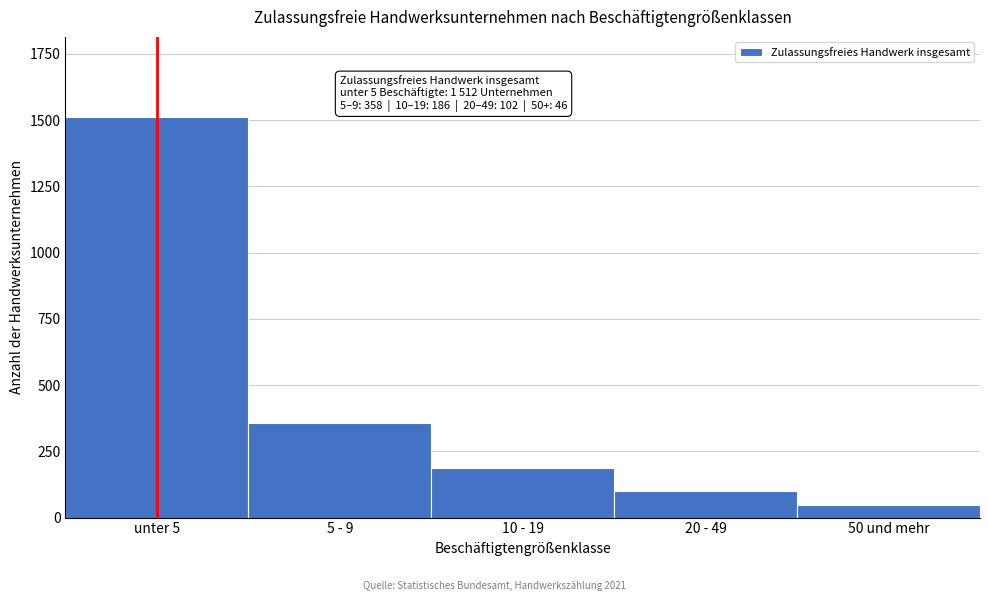

Reading left to right, list all the values displayed in this chart.

unter 5=1512	5 - 9=358	10 - 19=186	20 - 49=102	50 und mehr=46